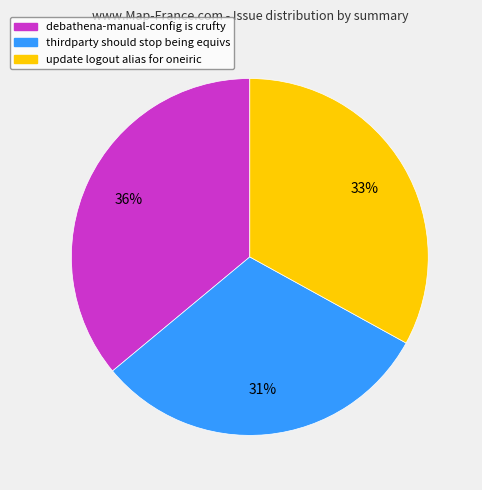

To the nearest percent, what is the average slice percentage?

33%